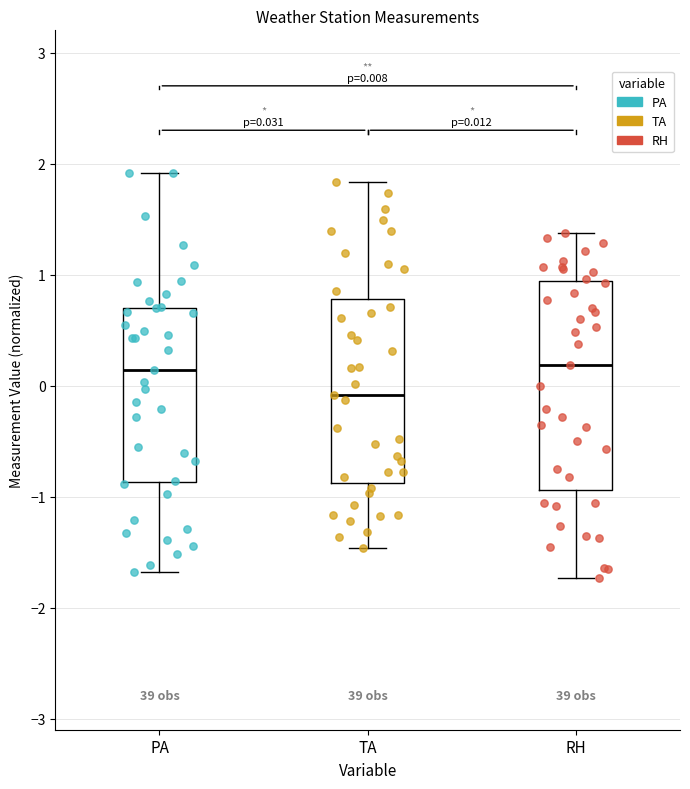

Which box is the tallest, from its lower edge to its upper edge?

RH